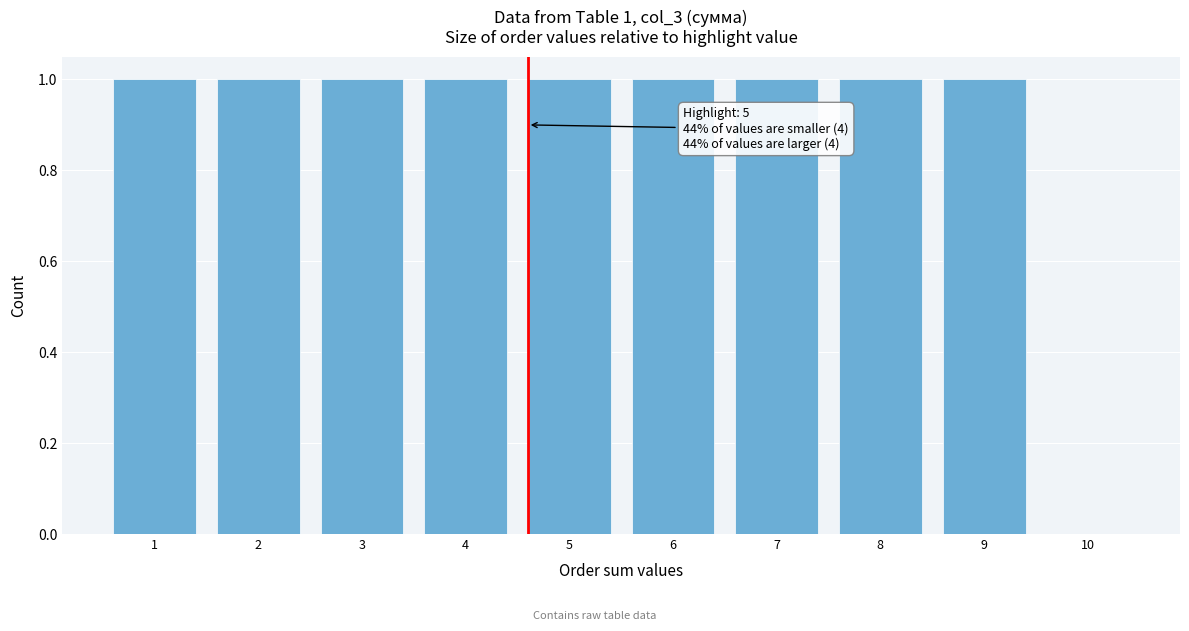

Reading right to left, list all the values displayed in this chart.

10=0	9=1	8=1	7=1	6=1	5=1	4=1	3=1	2=1	1=1